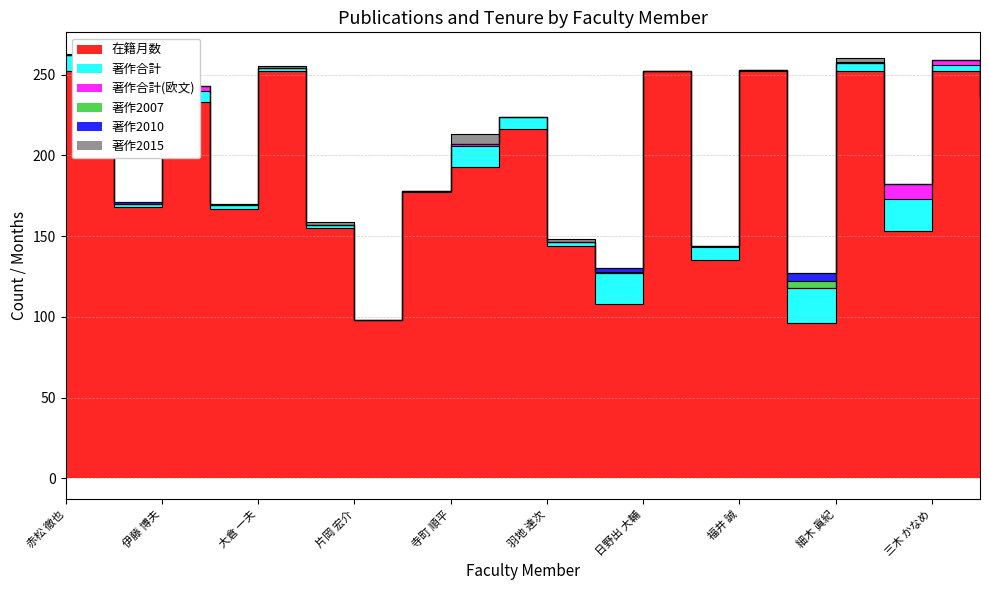

True or false: 著作2015 and 著作合計 cross at least once.

False